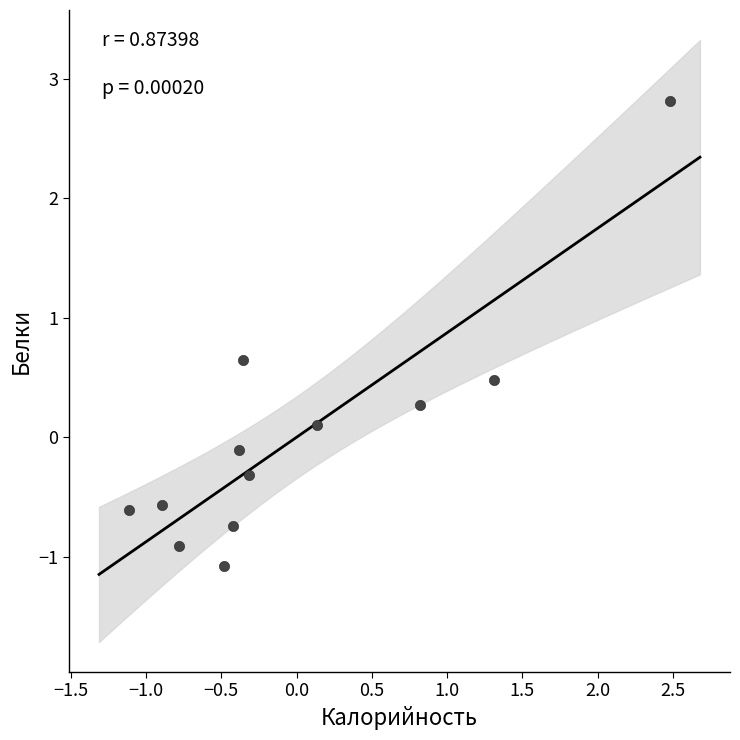

What is the range of X values (max minus min)?

3.6